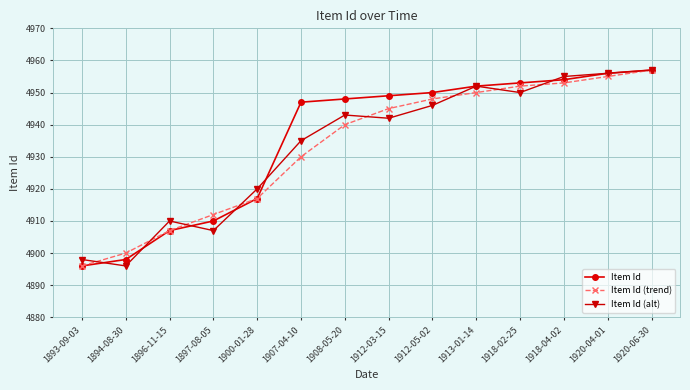

In Item Id (alt), how many points are higher than both neighbors (excluding endpoints)?

3